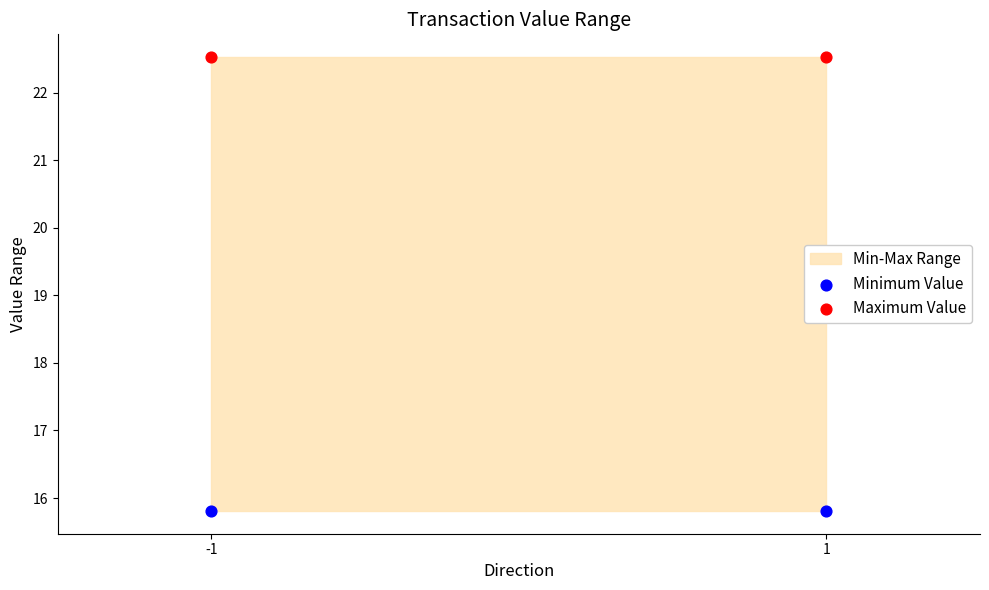

Which series reaches the minimum Y coordinate?

Minimum Value